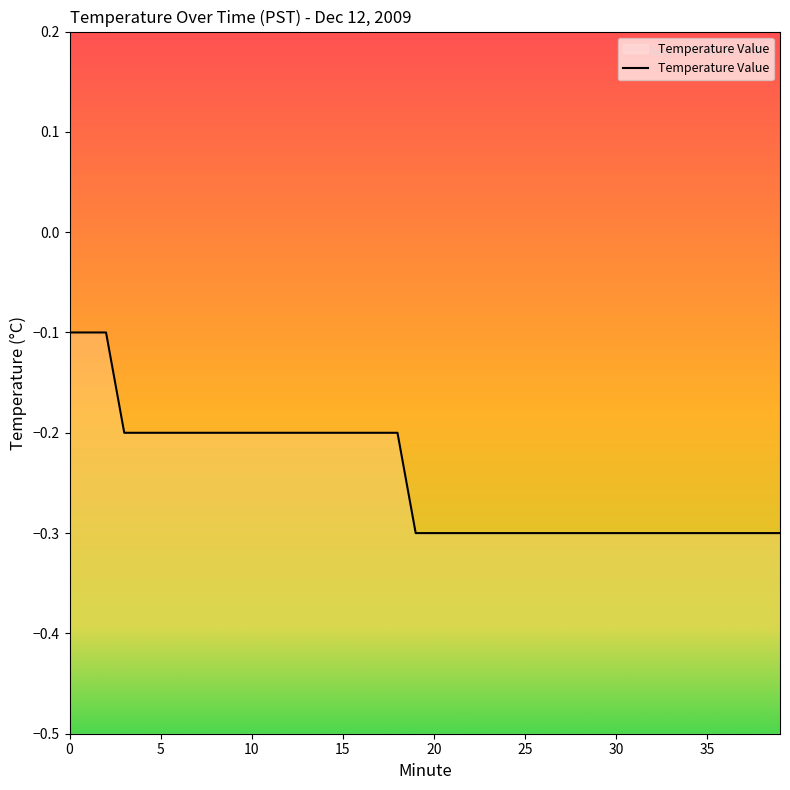

True or false: there are more than 2 points higher than both neighbors.

False